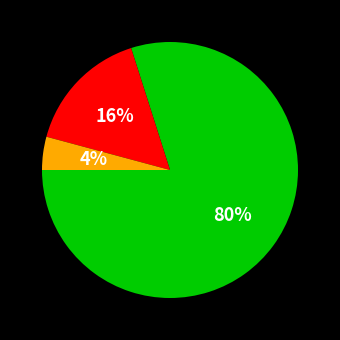

Is there a majority slice in this chart?

Yes